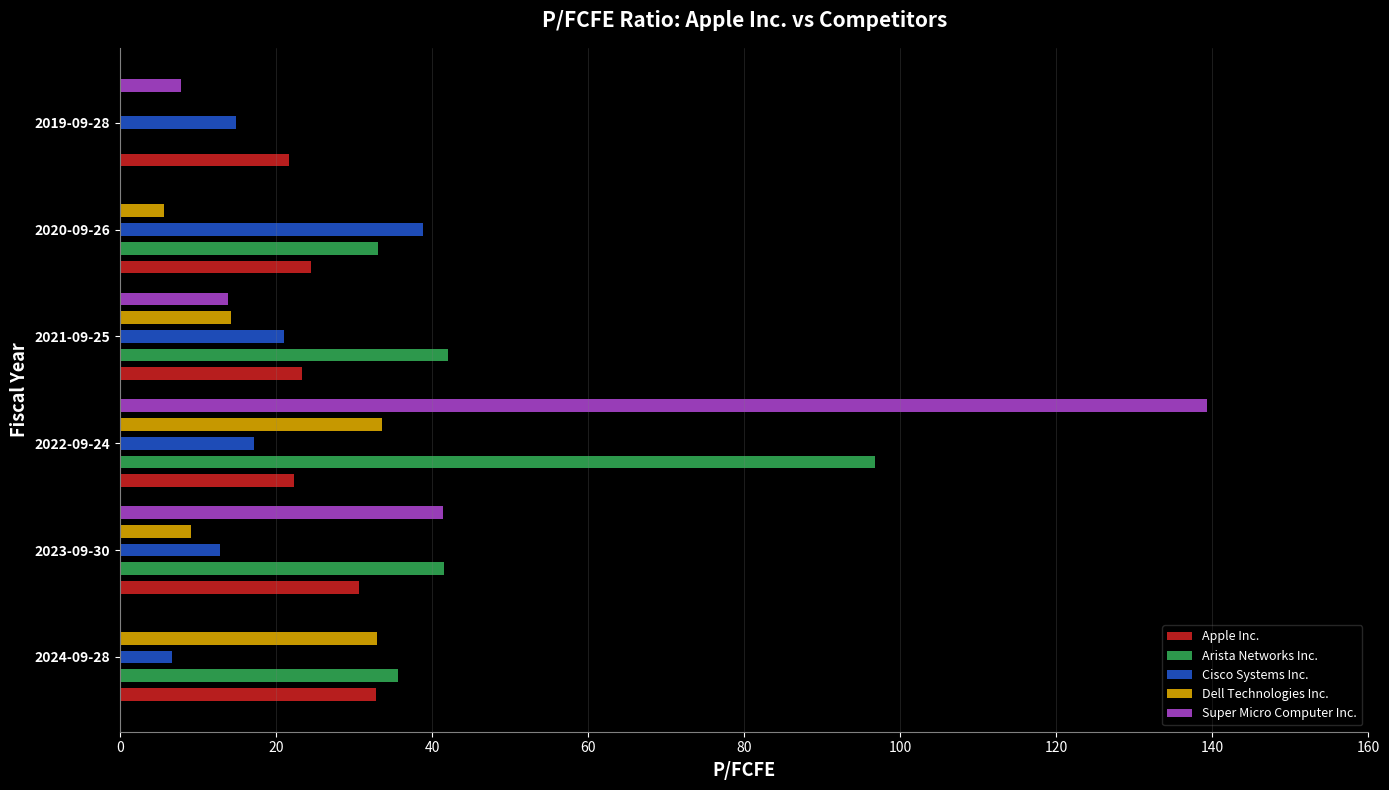

Is it true that Arista Networks Inc. equals 58.1 at 2024-09-28?

False